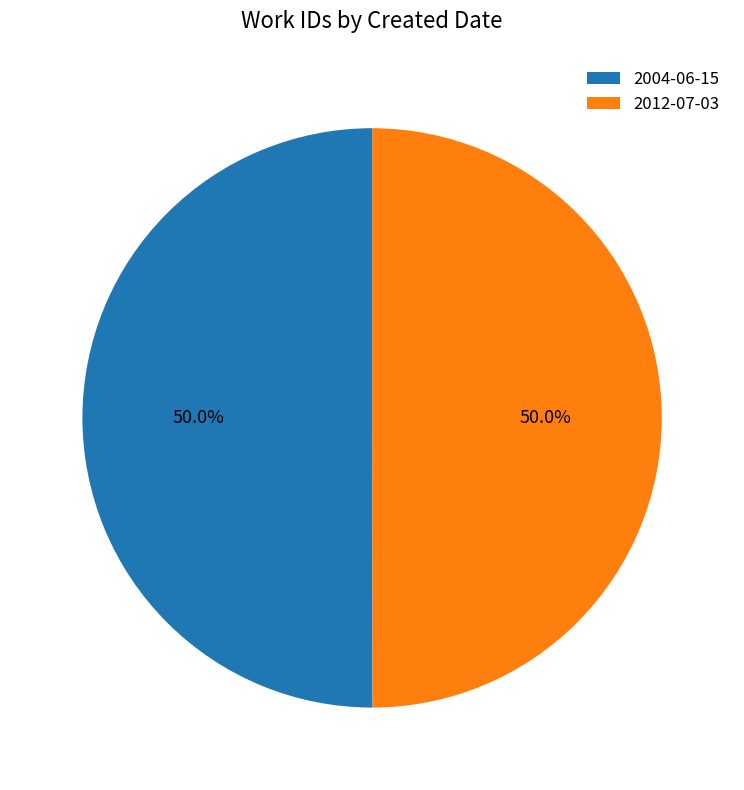

What percentage do 2012-07-03 and 2004-06-15 together represent?

100.0%